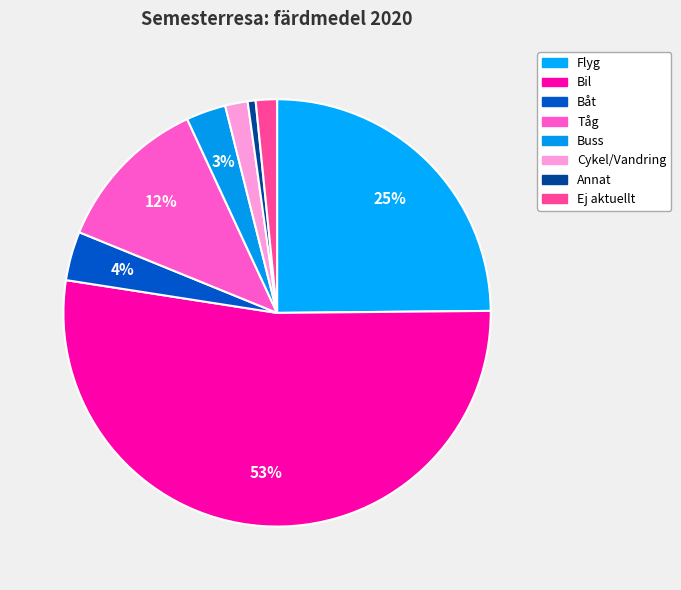

Is it true that Cykel/Vandring is 1% of the pie?

False